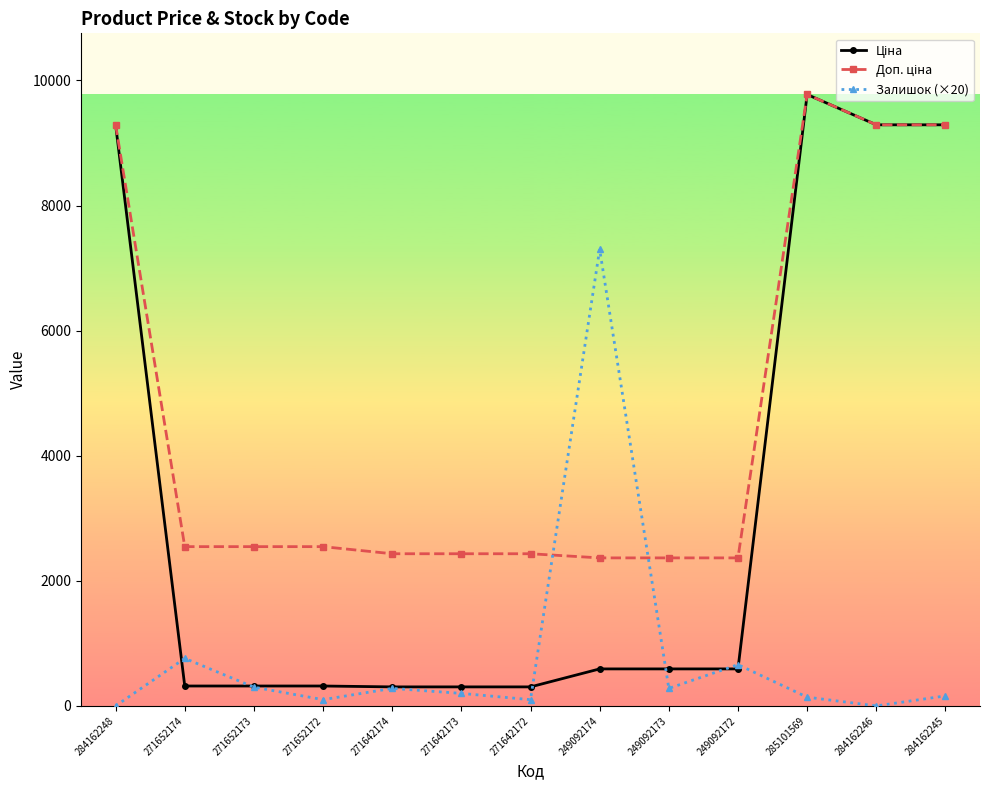

At how many categories does at least one series exceed 5058?

5